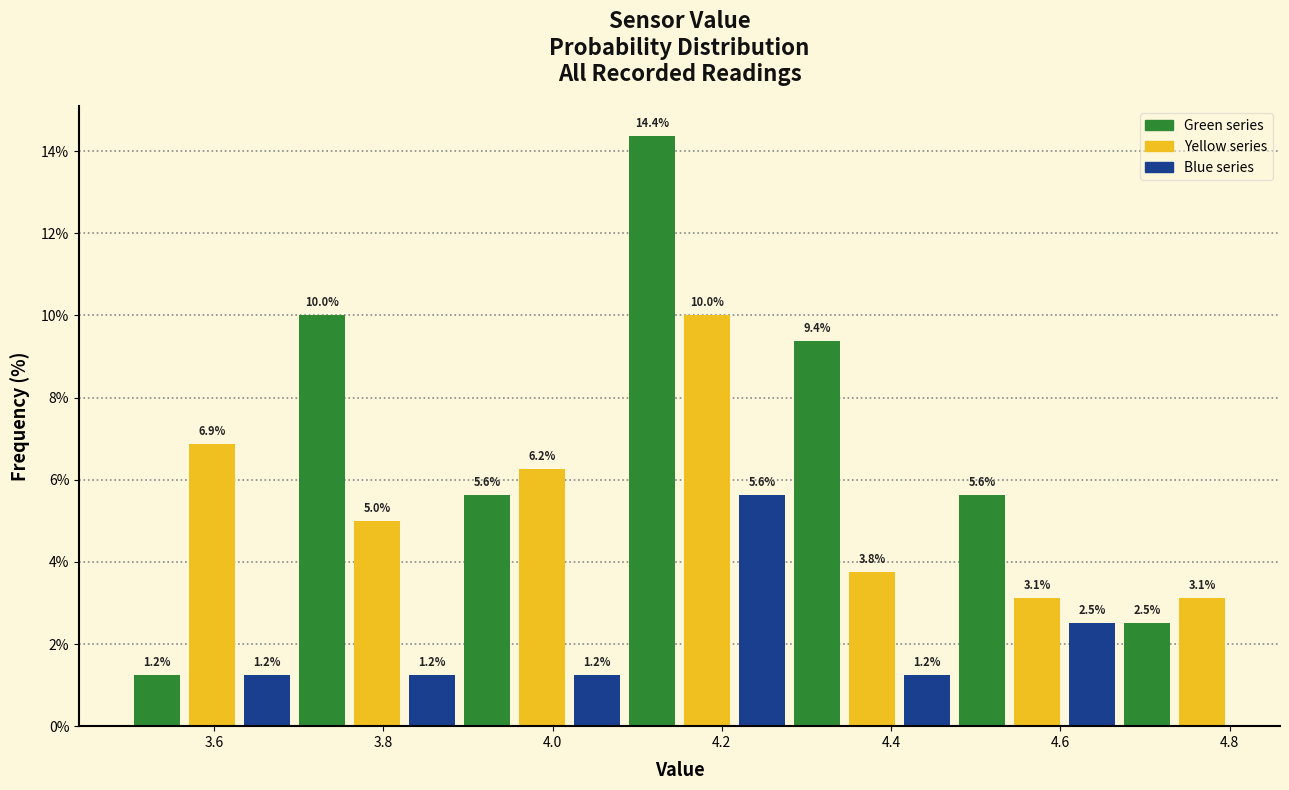

Read against the x-axis, roughly where is the centre of the tallest bar?

4.12